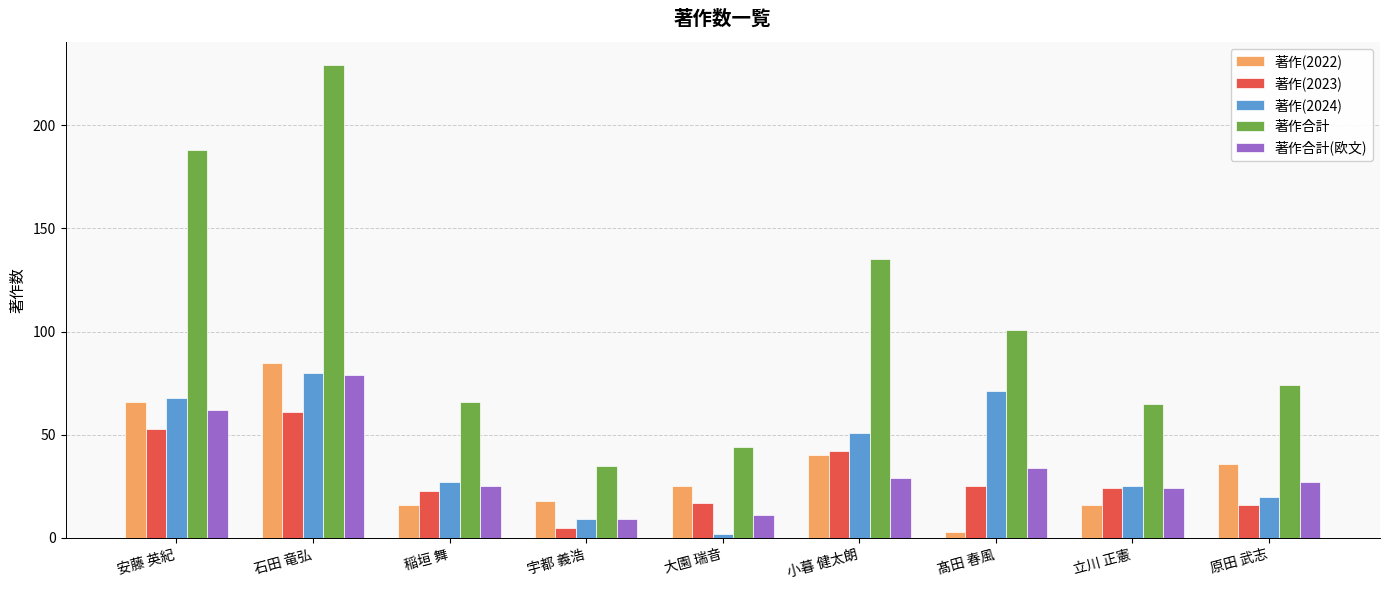

What position from the left is 髙田 春風?

7